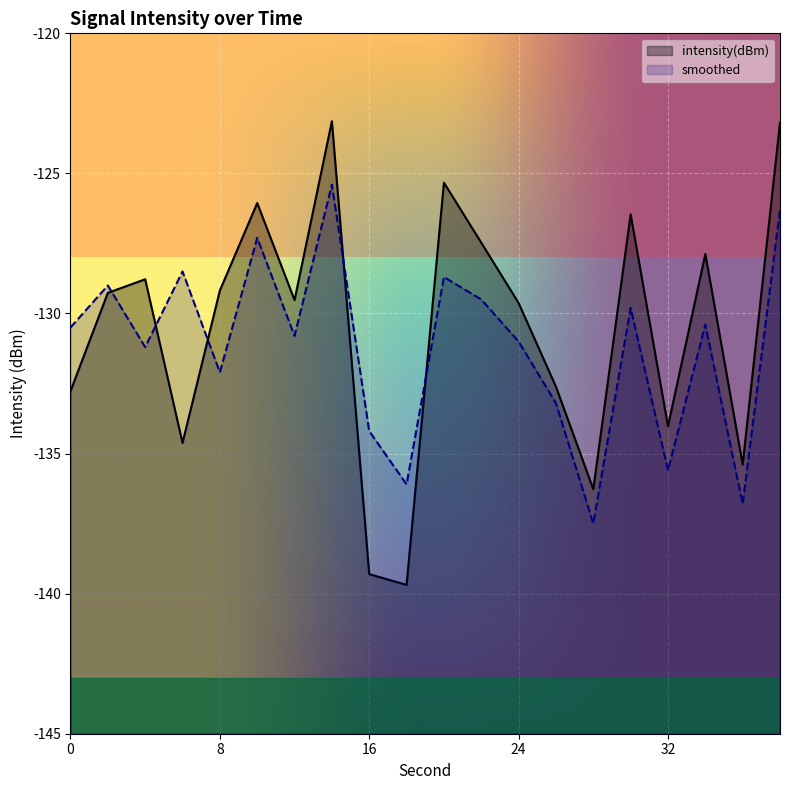

Which series has the largest range (max minus min)?

intensity(dBm)